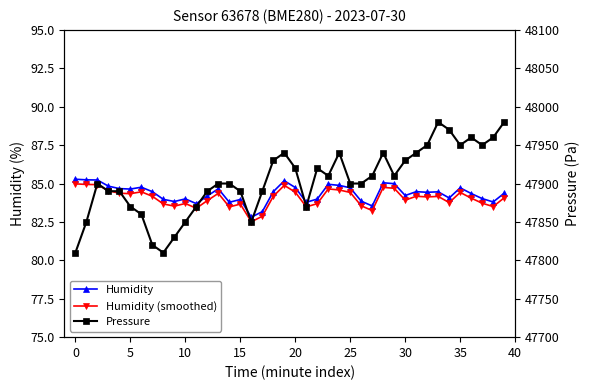

What is the difference between the maximum and minimum values in the Humidity series?

2.5